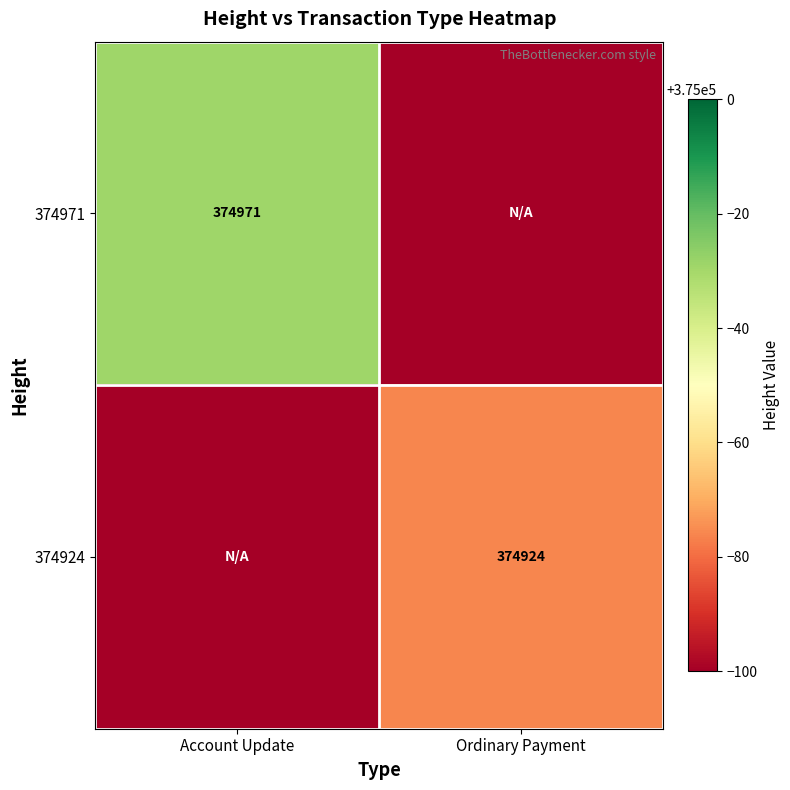

The value of 374924 at Ordinary Payment is 374924. True or false?

True